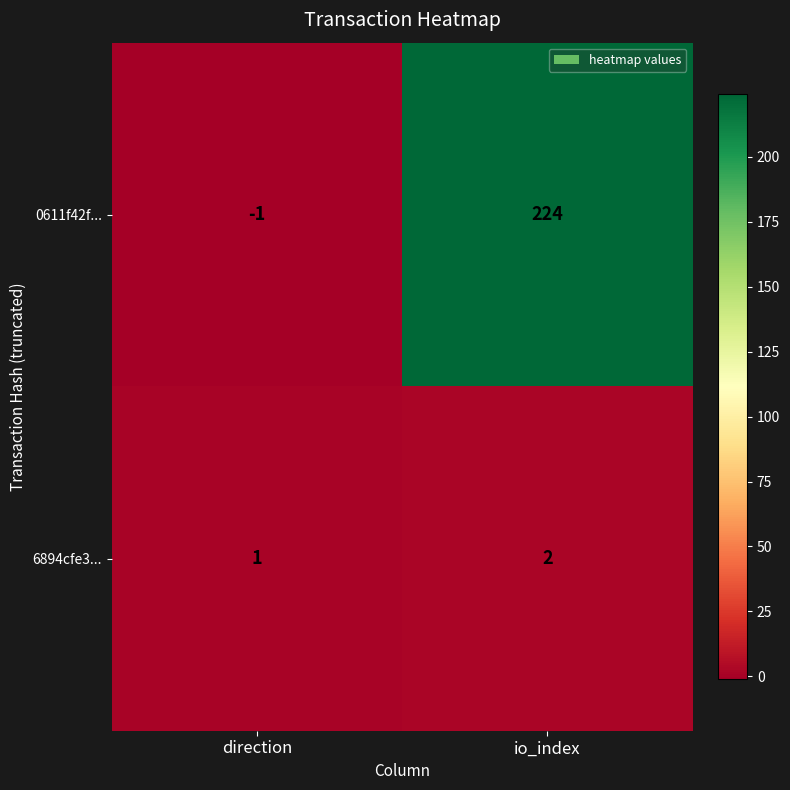

Is it true that 0611f42f... equals 60 at io_index?

False